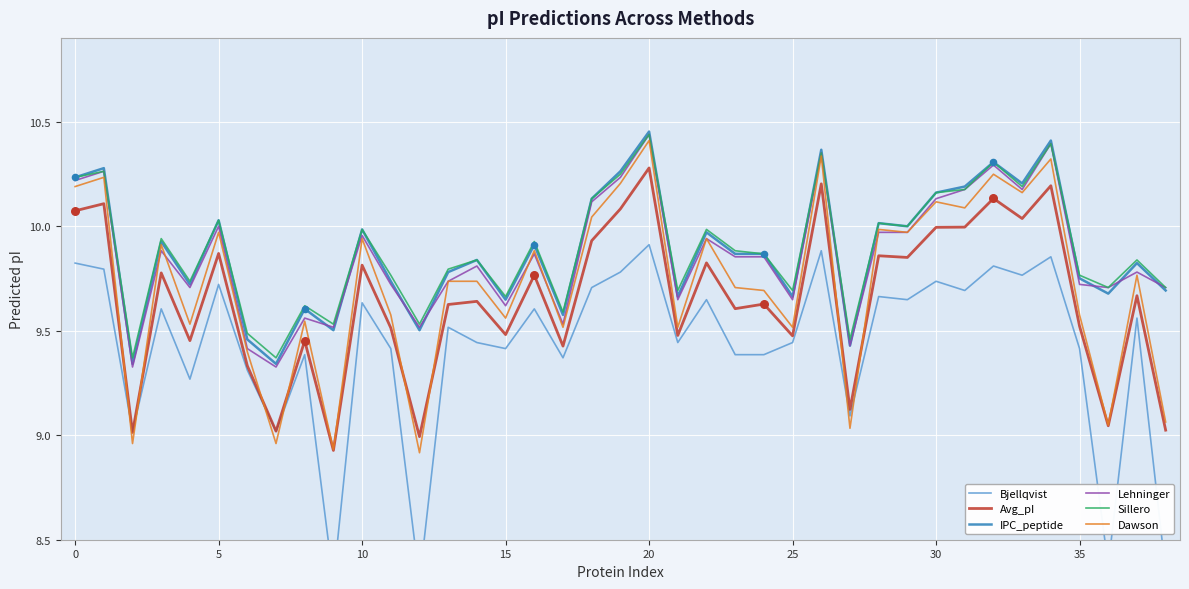

At how many categories does at least one series exceed 9?

39